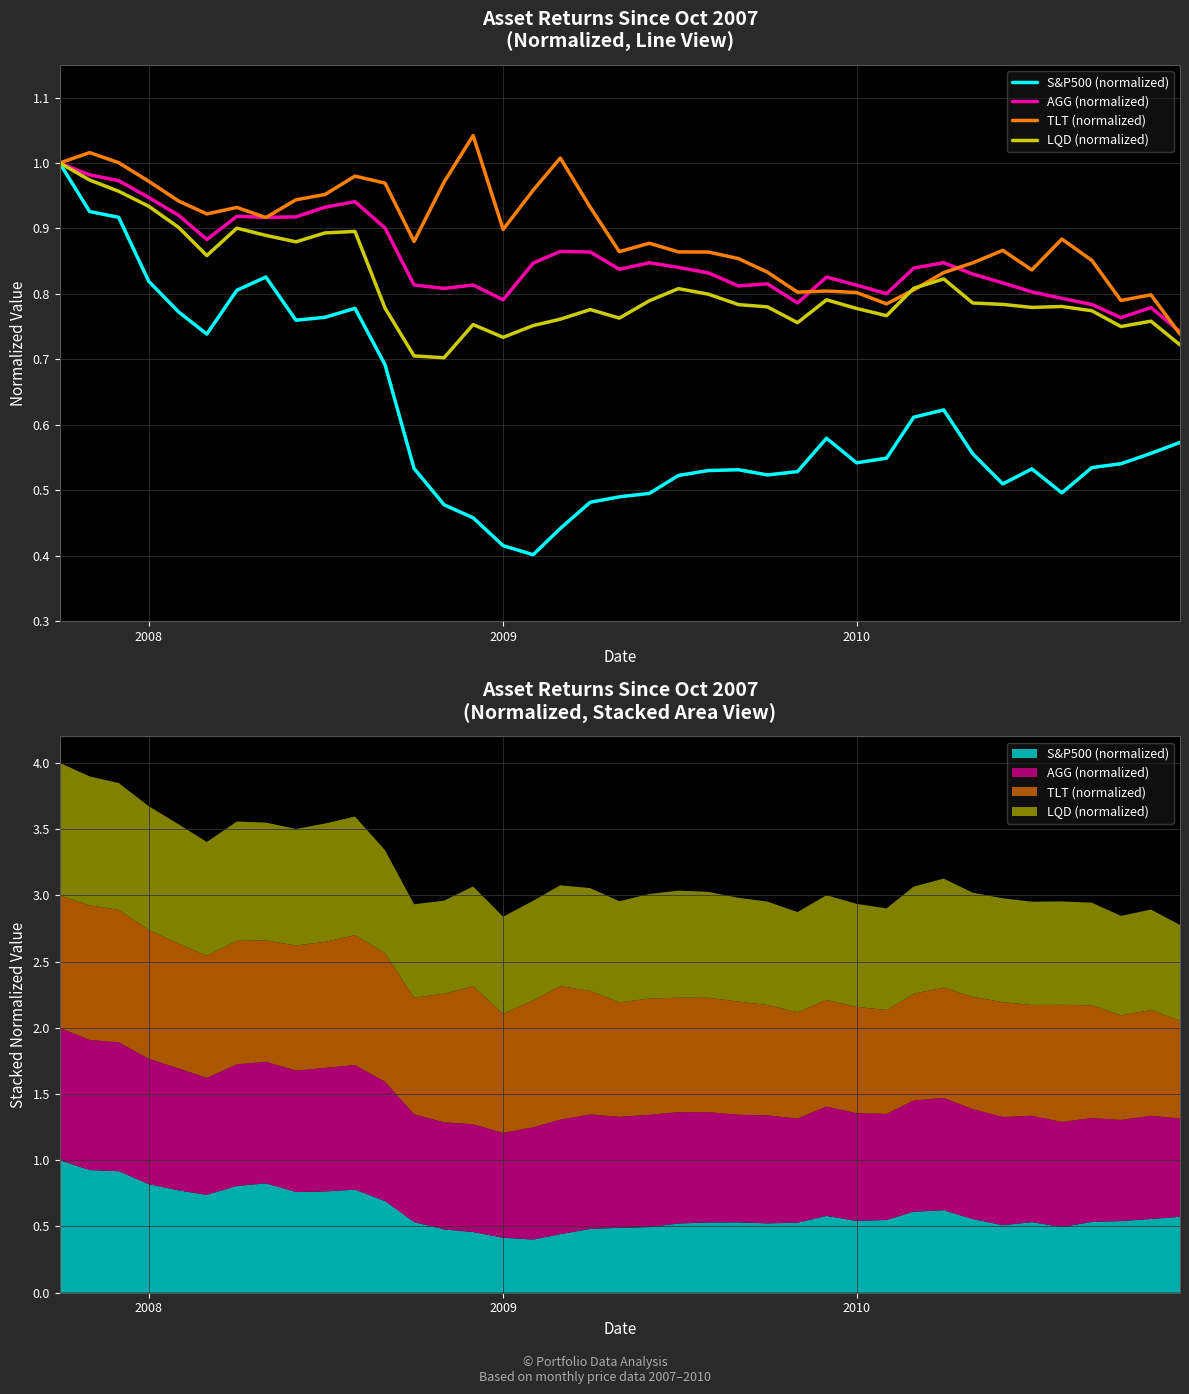

How many times do TLT (normalized) and LQD (normalized) cross each other?

2